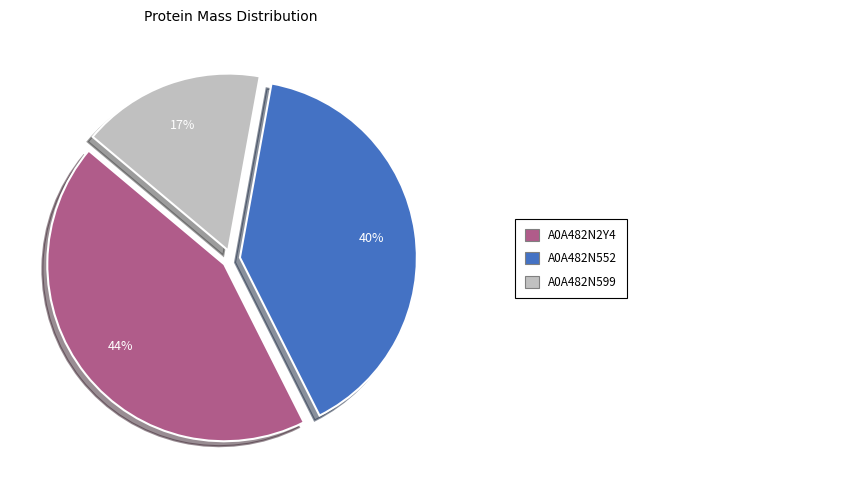

To the nearest percent, what is the average slice percentage?

33%